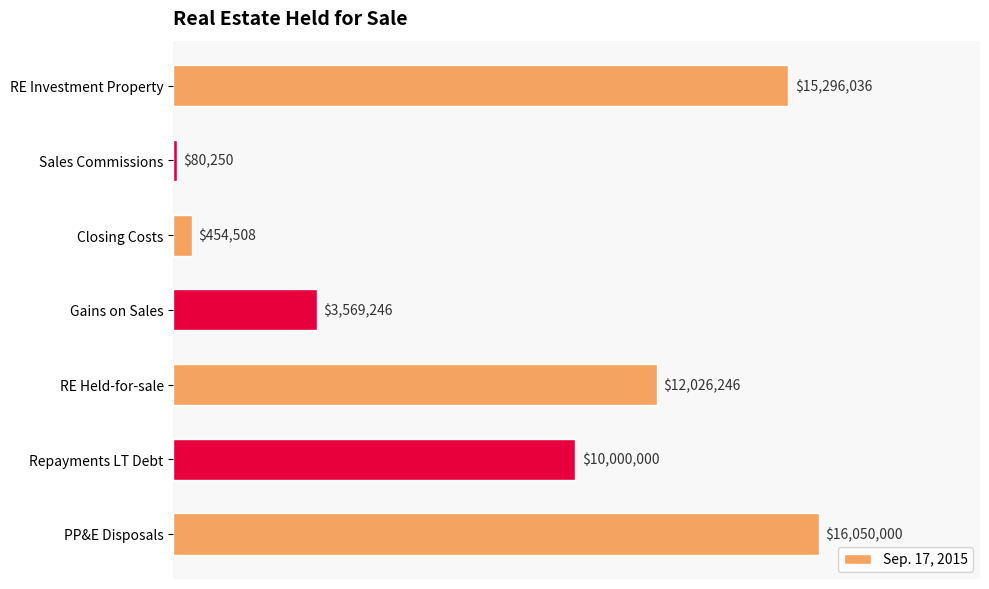

What is the difference between the second highest and minimum values?

15215786